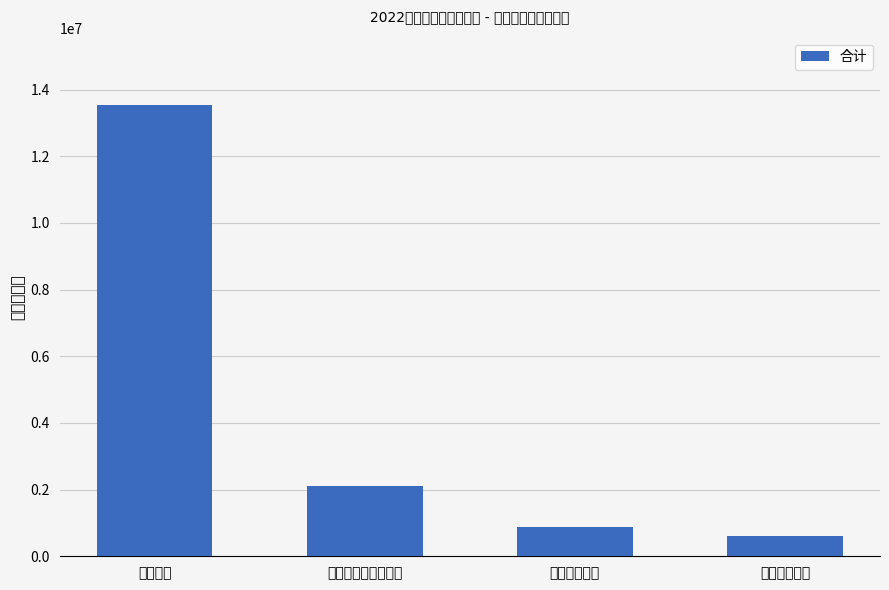

What is the difference between the values at 社会保障和就业支出 and 住房保障支出?

1520900